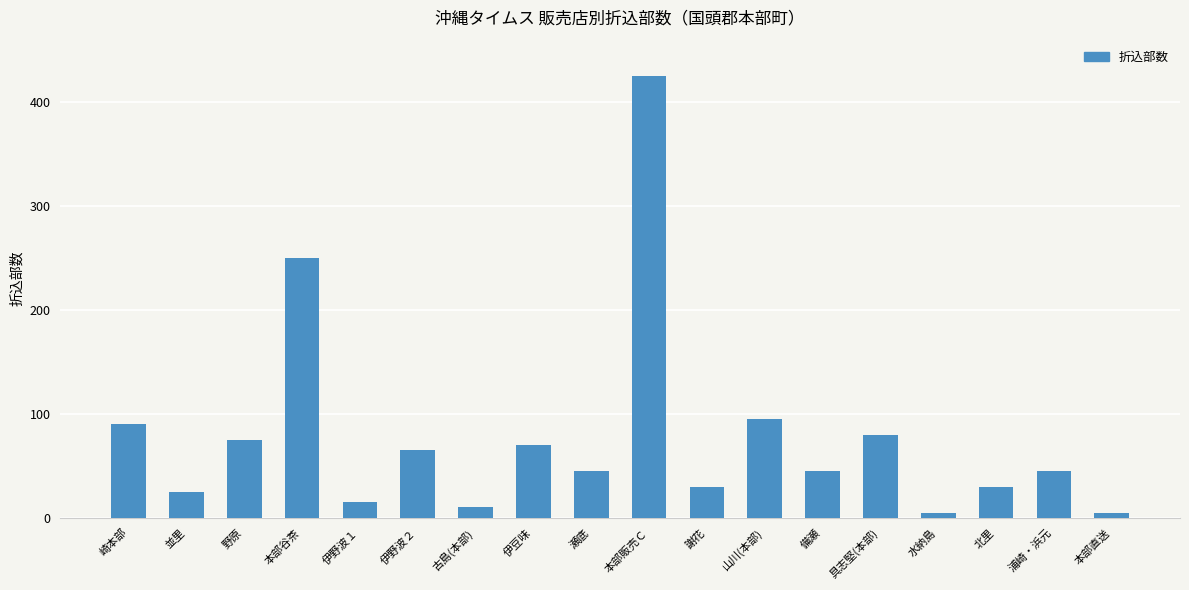

What is the difference between the maximum and second lowest values?

420